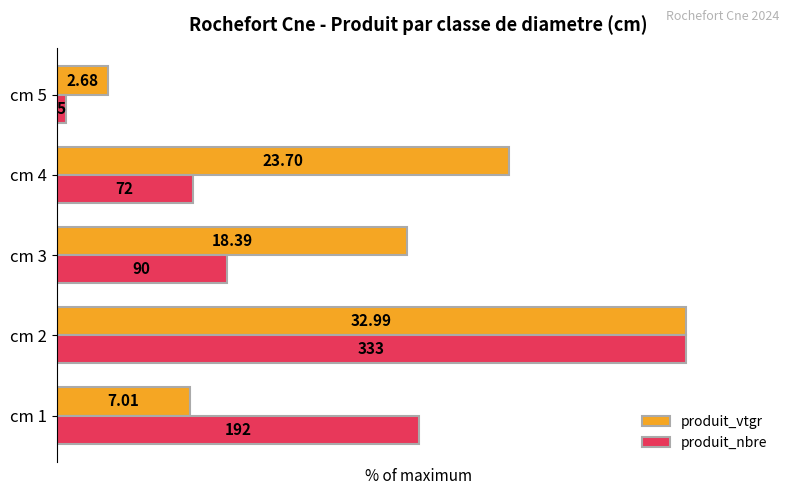

What are all the series names shown in the legend?

produit_vtgr, produit_nbre